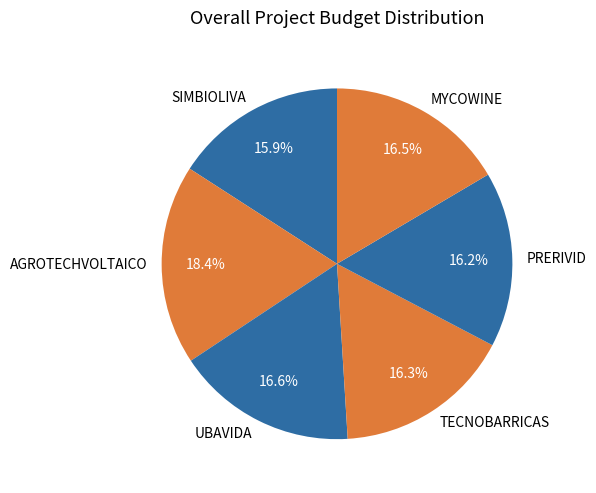

Is there a majority slice in this chart?

No